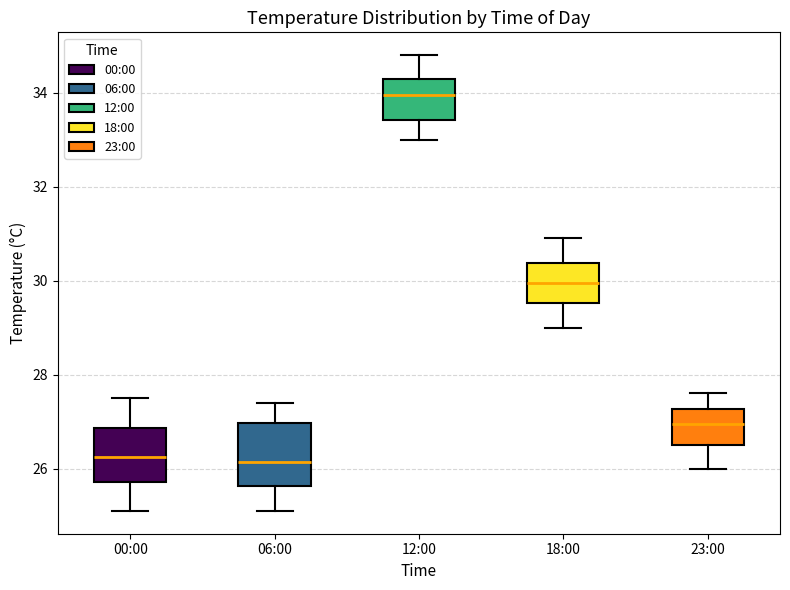

Reading left to right, read every box against the y-axis: the position of its median line, the range the box covers, and the ends of its whiskers. The values are not printed on the chart, so give them approximately, as read against the axis.

00:00: median 26.2, box 25.8 to 26.8, whiskers 25.2 to 27.6
06:00: median 26.2, box 25.6 to 27.0, whiskers 25.2 to 27.4
12:00: median 34.0, box 33.4 to 34.4, whiskers 33.0 to 34.8
18:00: median 30.0, box 29.6 to 30.4, whiskers 29.0 to 31.0
23:00: median 27.0, box 26.6 to 27.2, whiskers 26.0 to 27.6